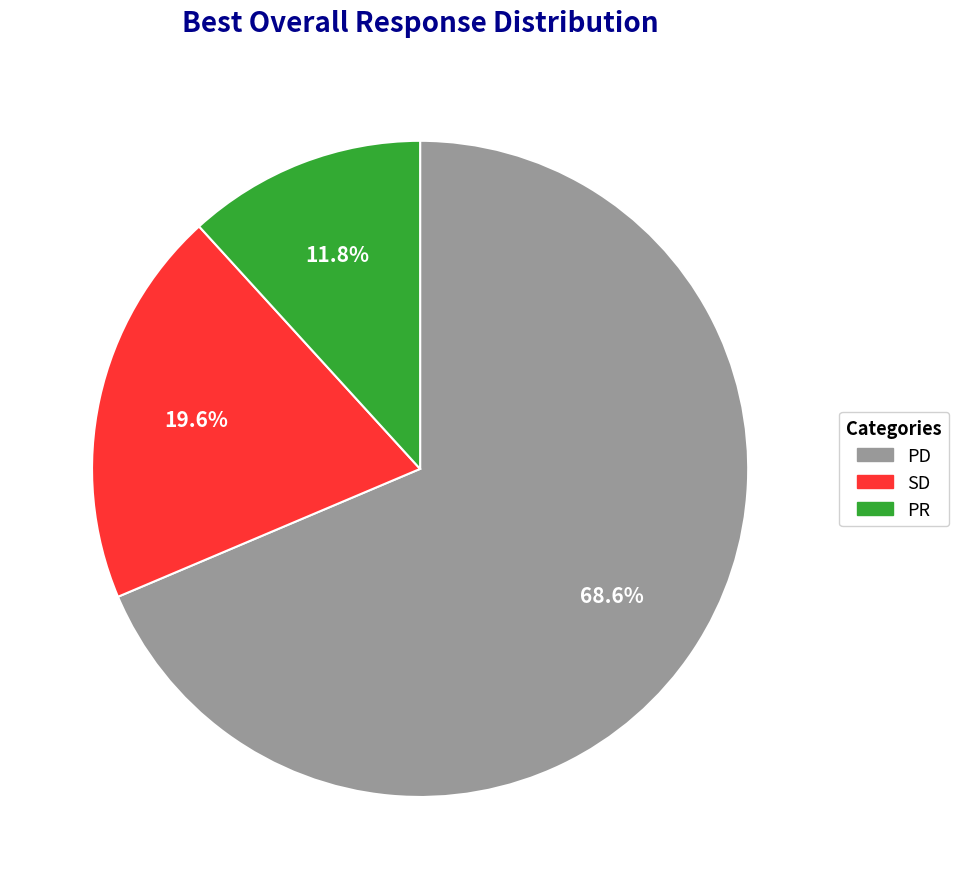

Rank the categories by value from highest to lowest.

PD, SD, PR